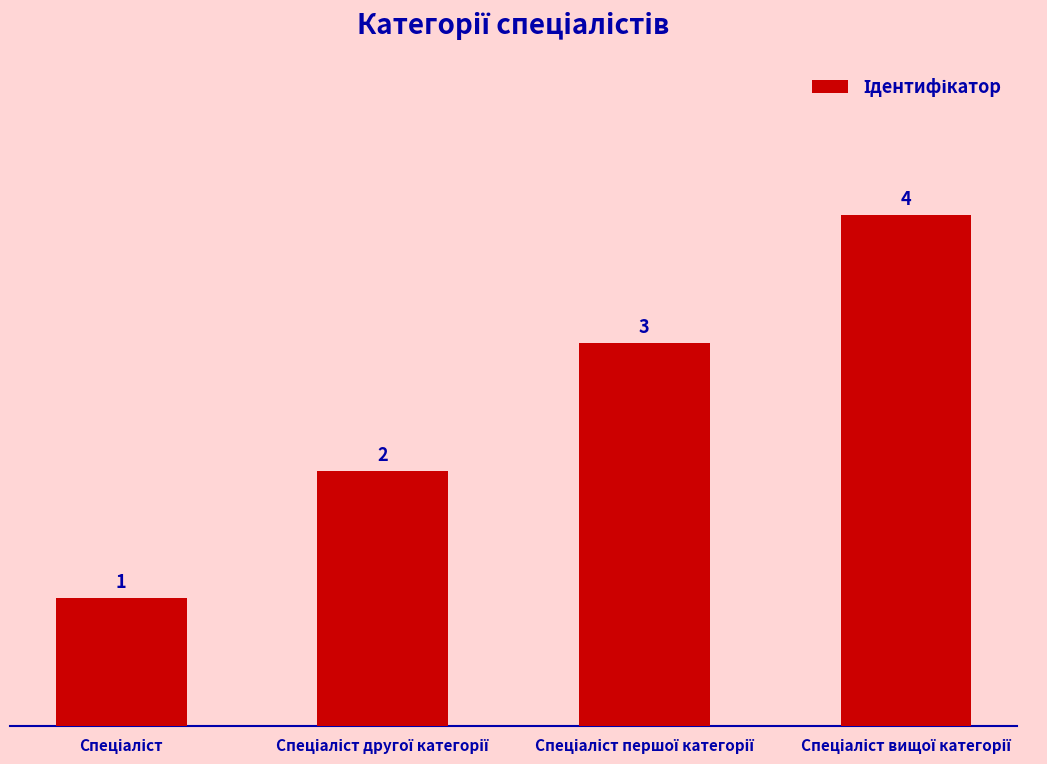

What is the maximum value shown in the chart?

4